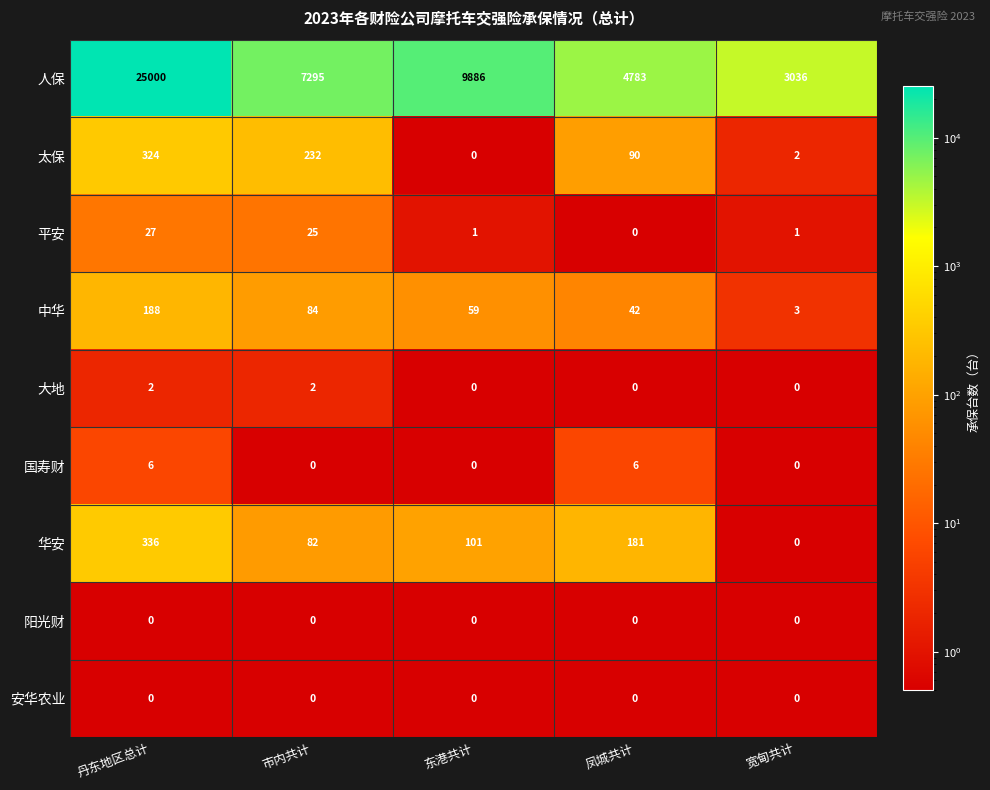

Which series has the largest total across all categories?

人保